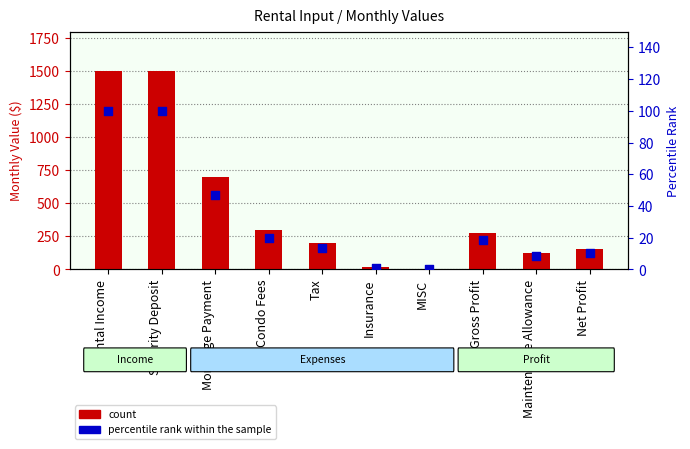

Which series has the widest spread of Y values?

count